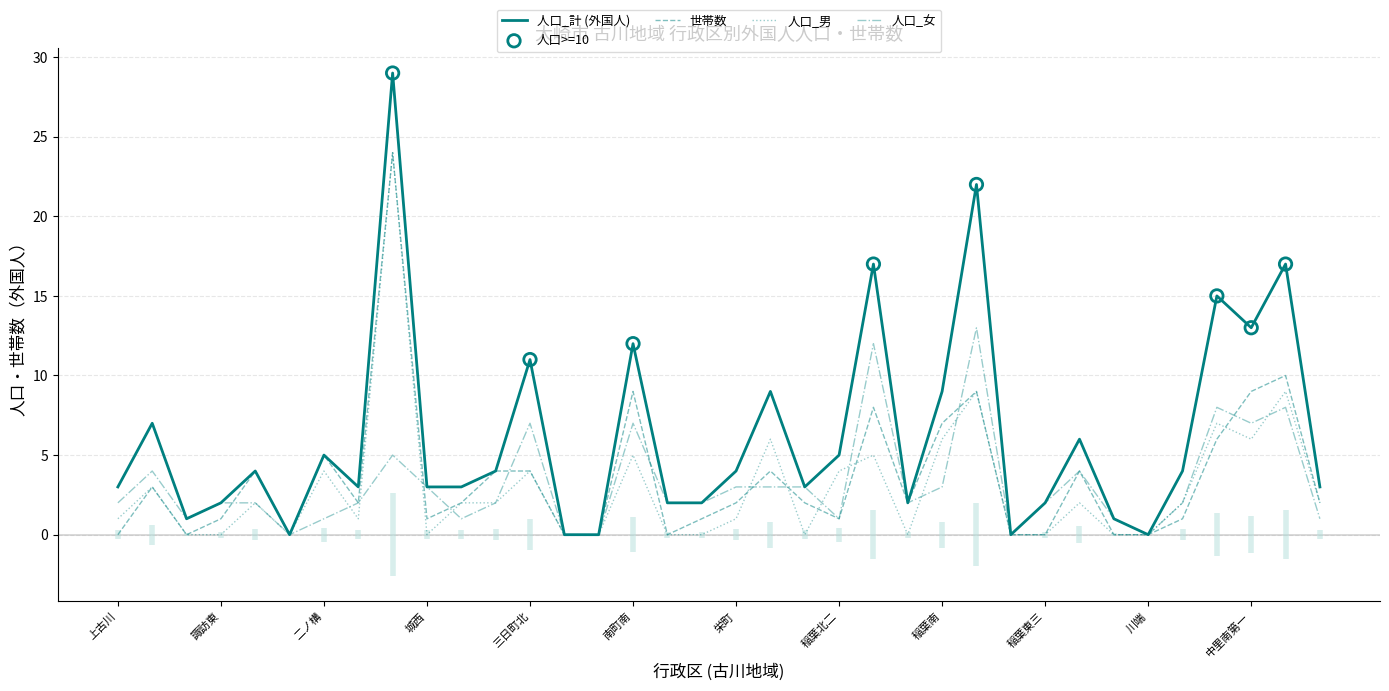

What is the total value across all series at 中里中?

36